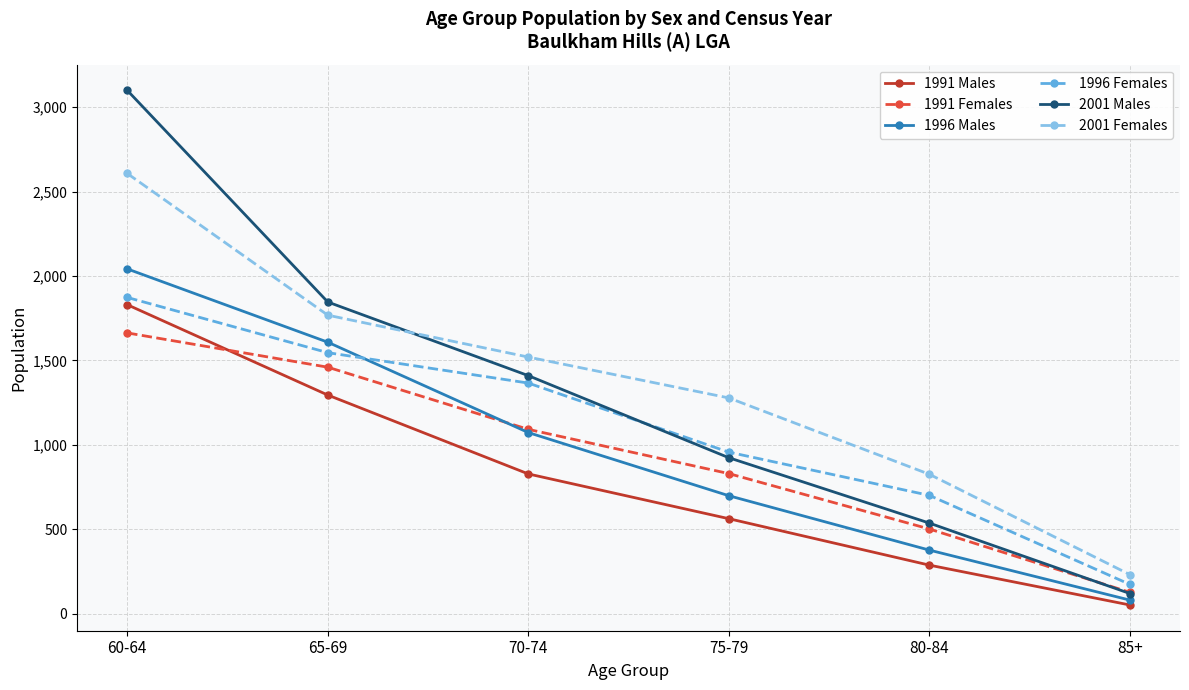

Read the 1996 Males value at 75-79, to the nearest 50.

700